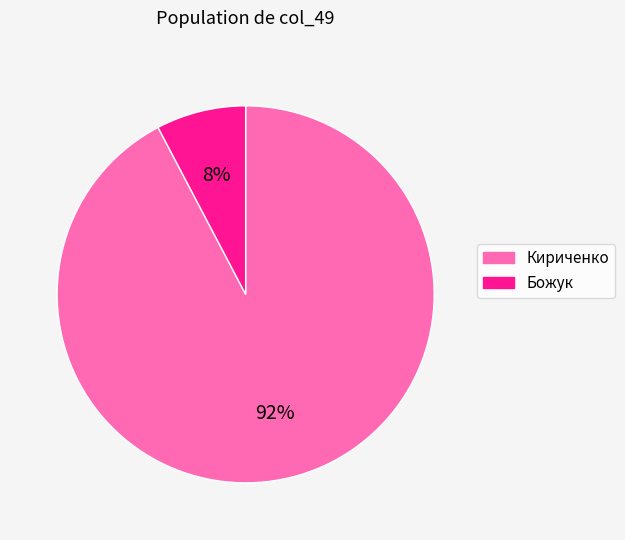

Is it true that Божук is 17% of the pie?

False